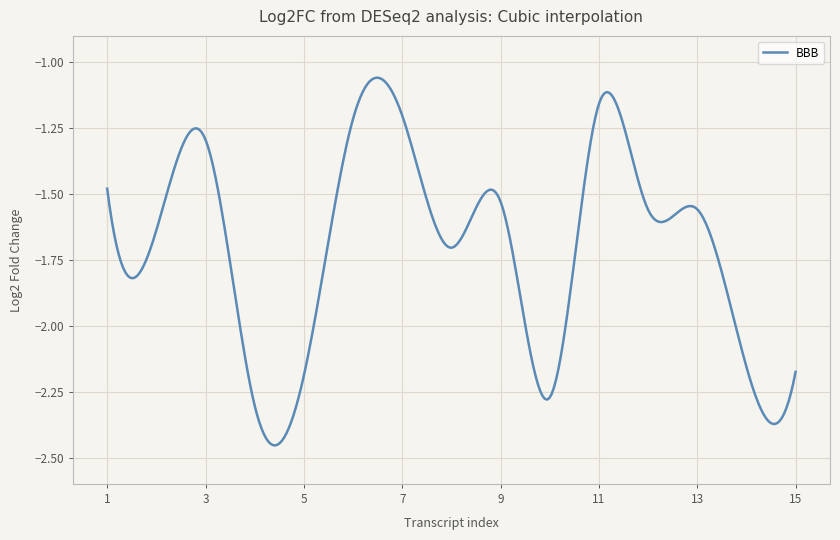

What is the difference between the maximum and minimum values?

1.4